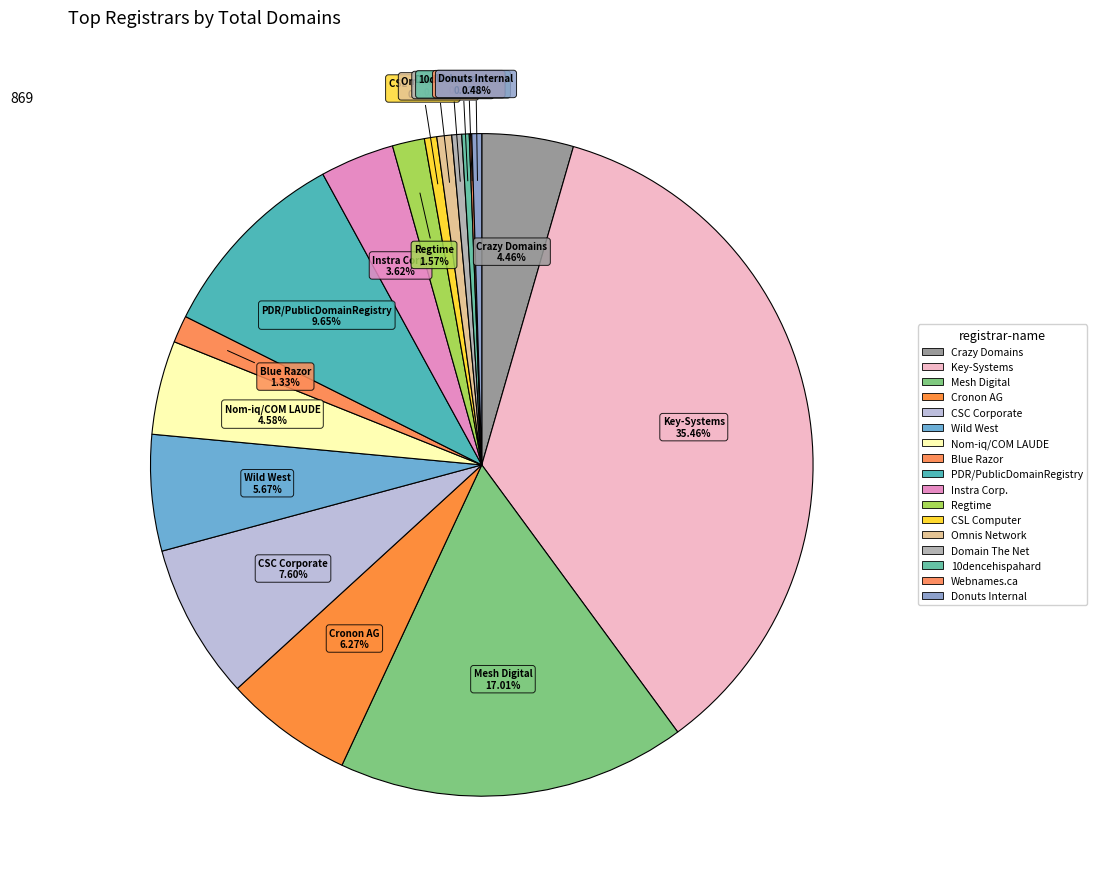

Do Key-Systems and Domain The Net together represent more than half of the pie?

No